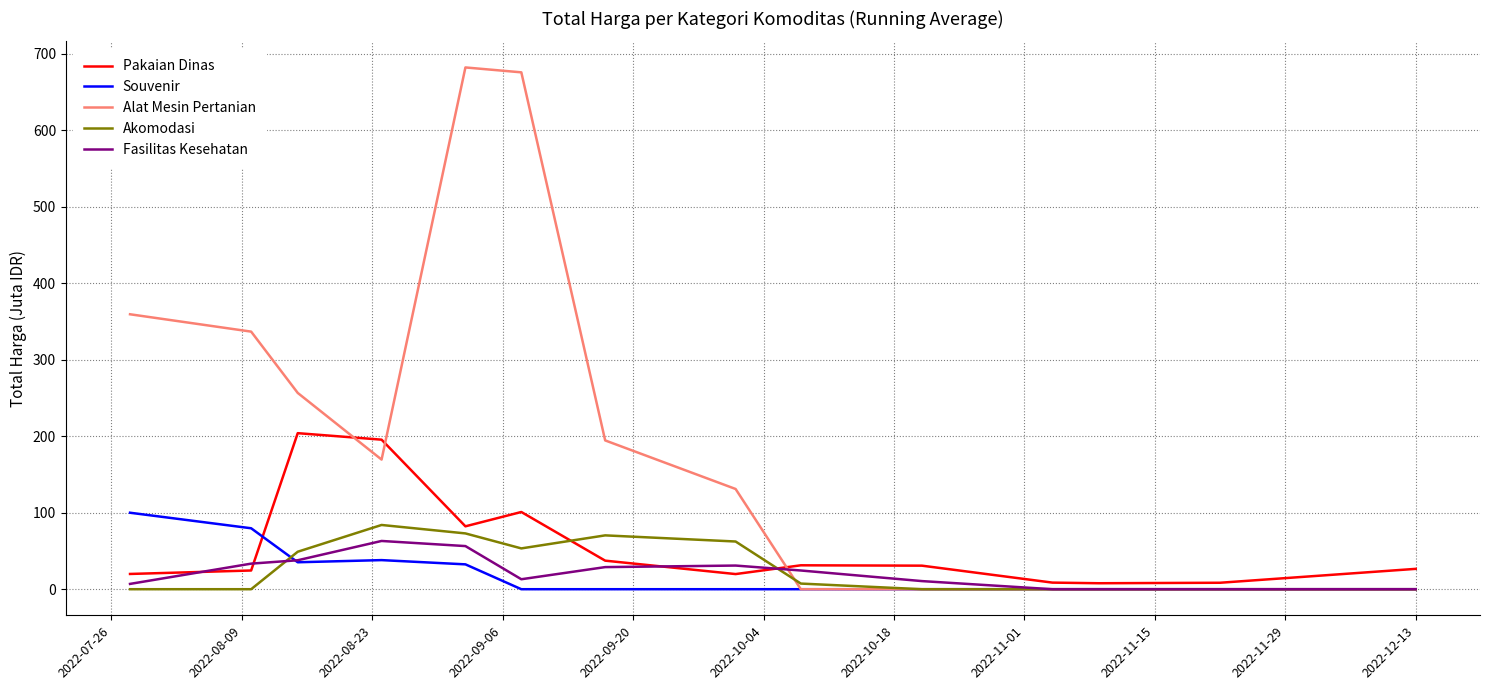

Which series has the largest total across all categories?

Alat Mesin Pertanian